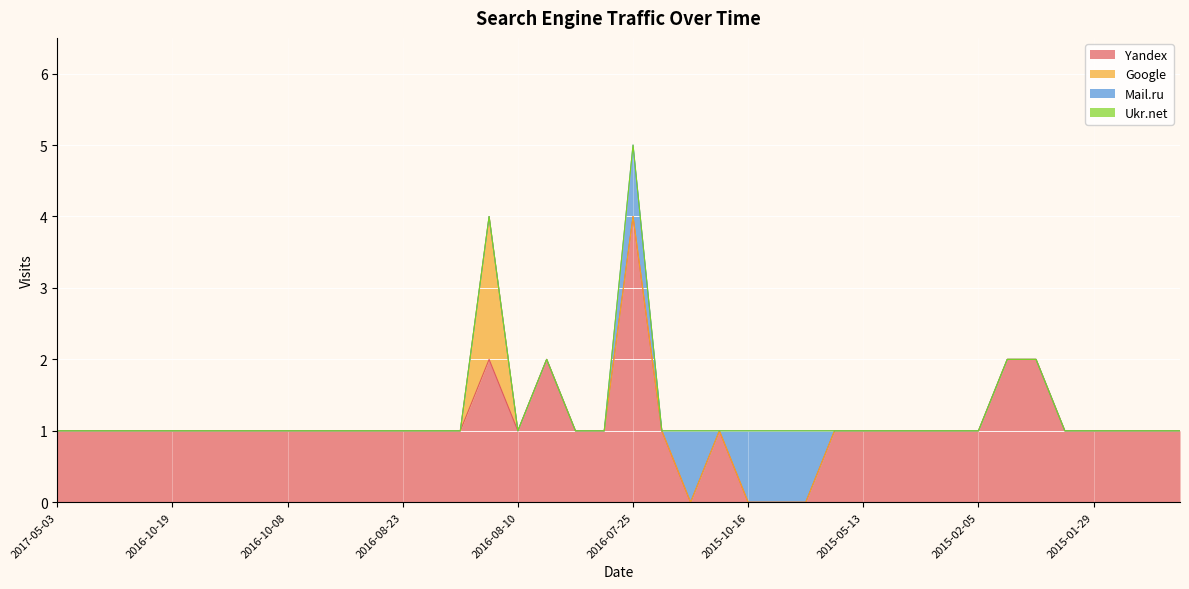

What is the label of the 24th point from the right?

2016-08-10